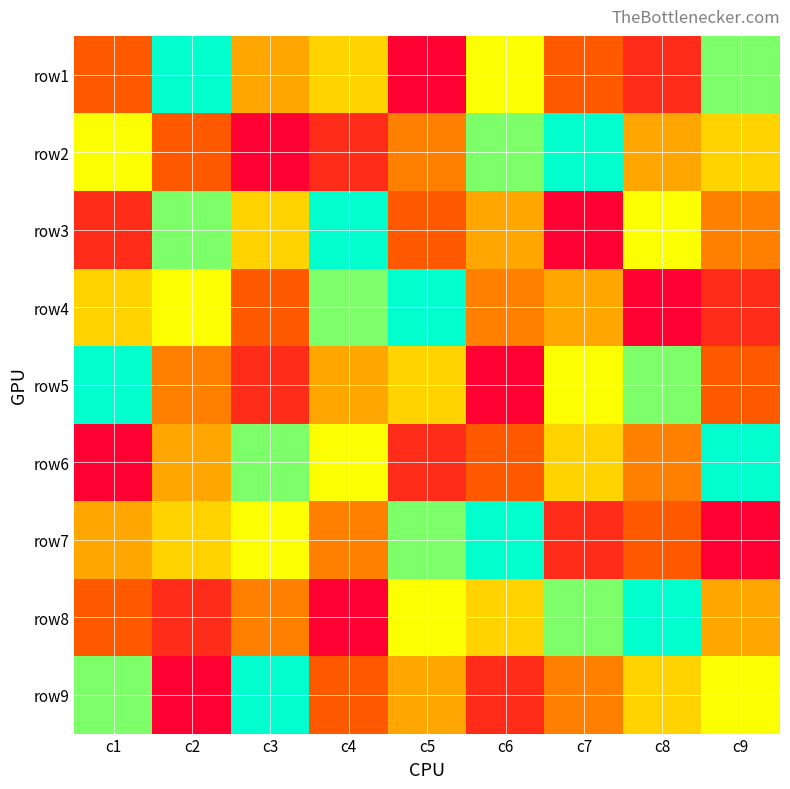

At which category is the sum across all series the highest?

c2